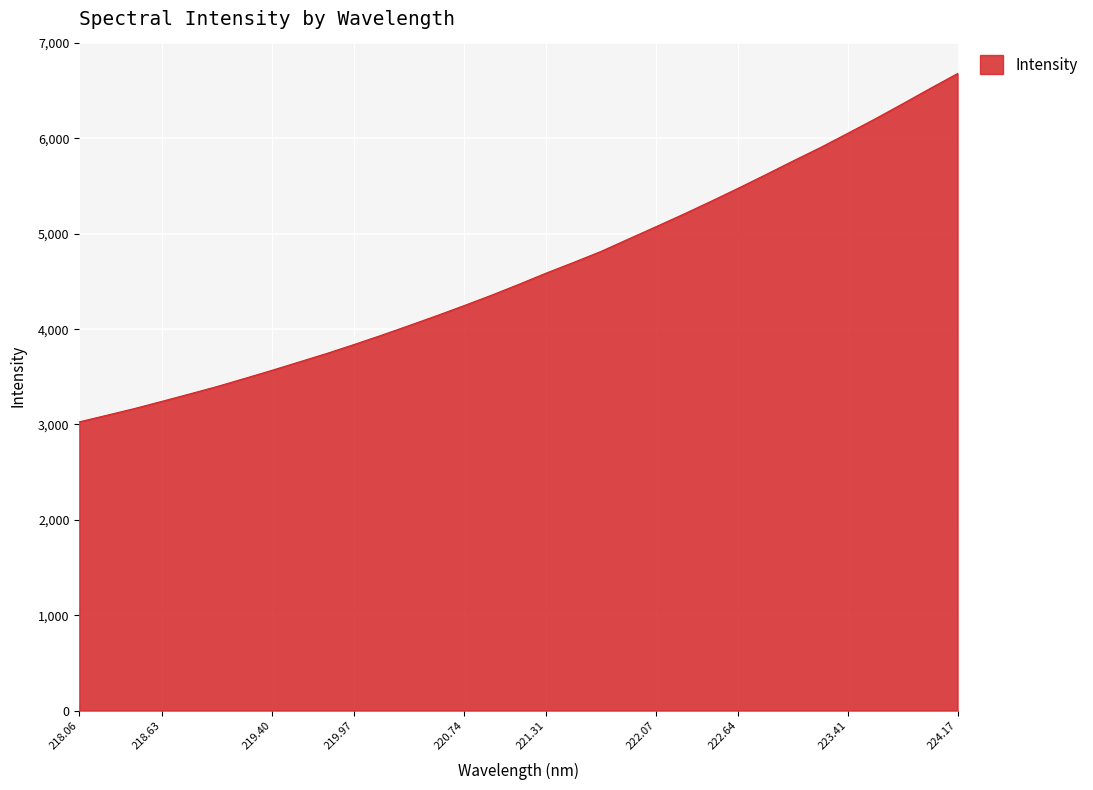

What is the difference between the maximum and minimum values?

3652.8